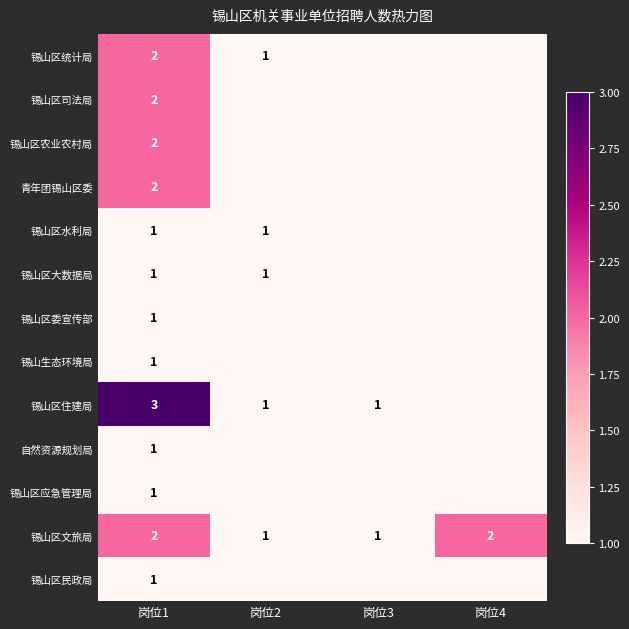

The value of 自然资源规划局 at 岗位1 is 1. True or false?

True